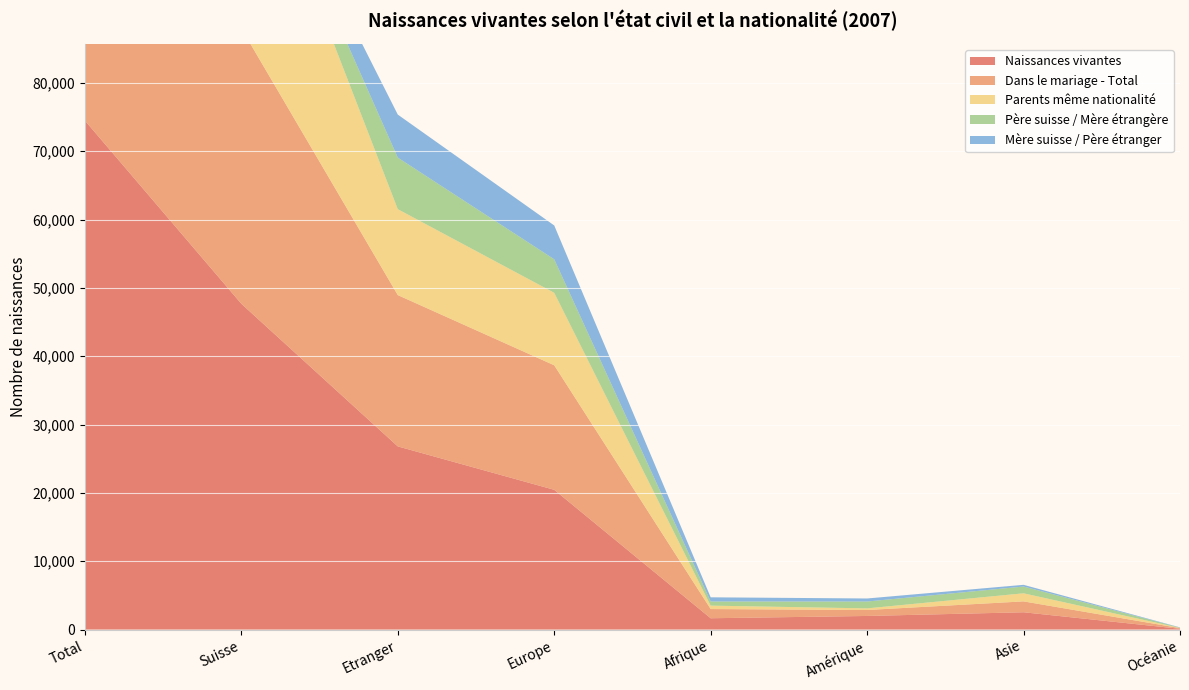

Reading right to left, what are all the values shown in this chart?

Naissances vivantes: 115	2534	1993	1657	20457	26809	47685	74494
Dans le mariage - Total: 95	1593	873	1347	18224	22146	40301	62447
Parents même nationalité: 30	1185	238	503	10608	12575	32756	45331
Père suisse / Mère étrangère: 46	987	1003	604	4902	7545	0	7545
Mère suisse / Père étranger: 37	250	444	611	4952	6296	0	6296